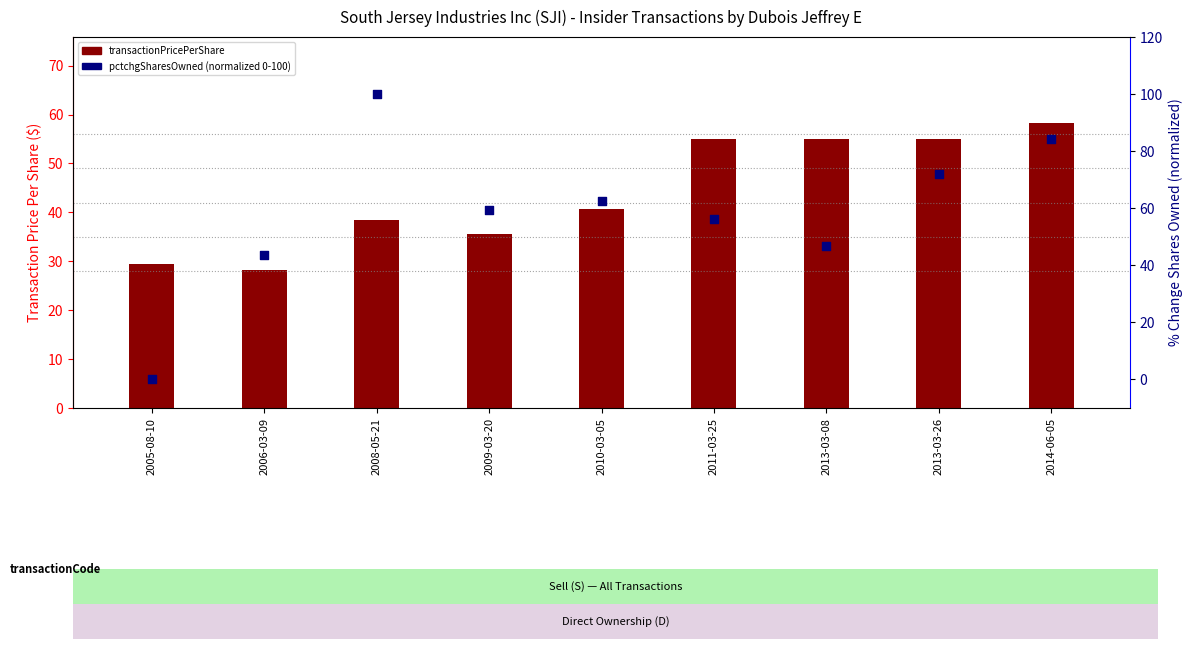

Which series has the largest Y range (max minus min)?

pctchgSharesOwned (normalized)